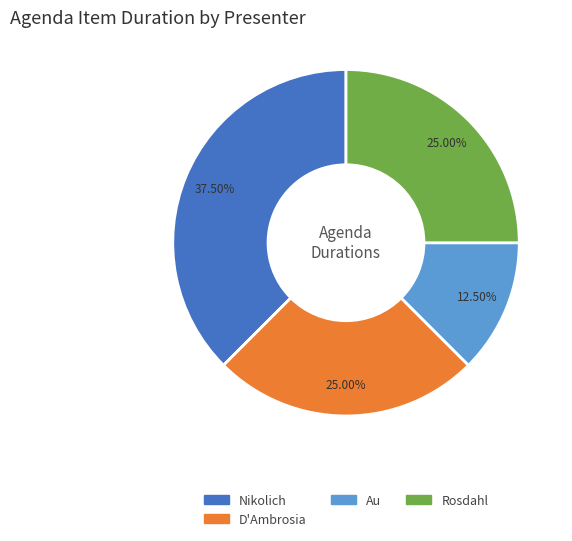

Does any single category account for the majority?

No